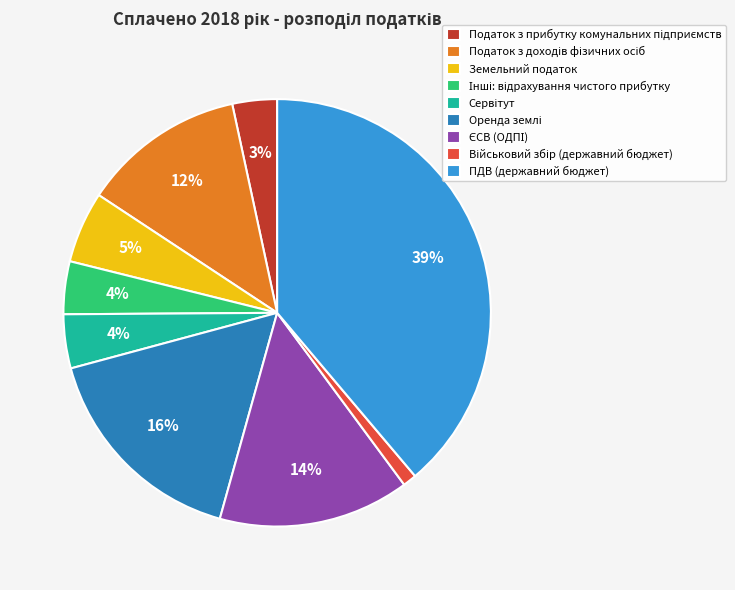

Which category has the biggest portion of the pie?

ПДВ (державний бюджет)